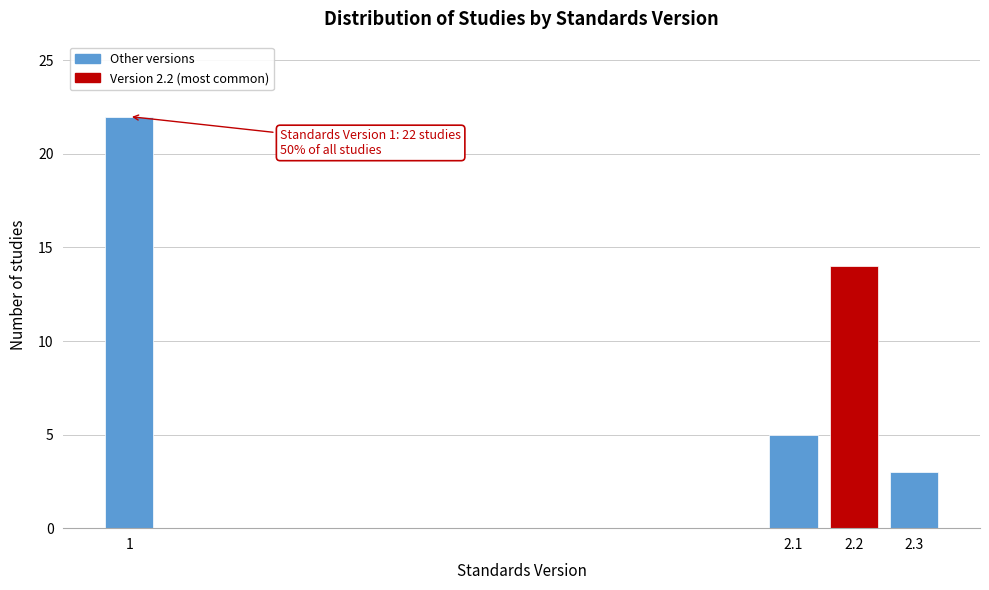

Reading left to right, what are all the values shown in this chart?

22	5	14	3